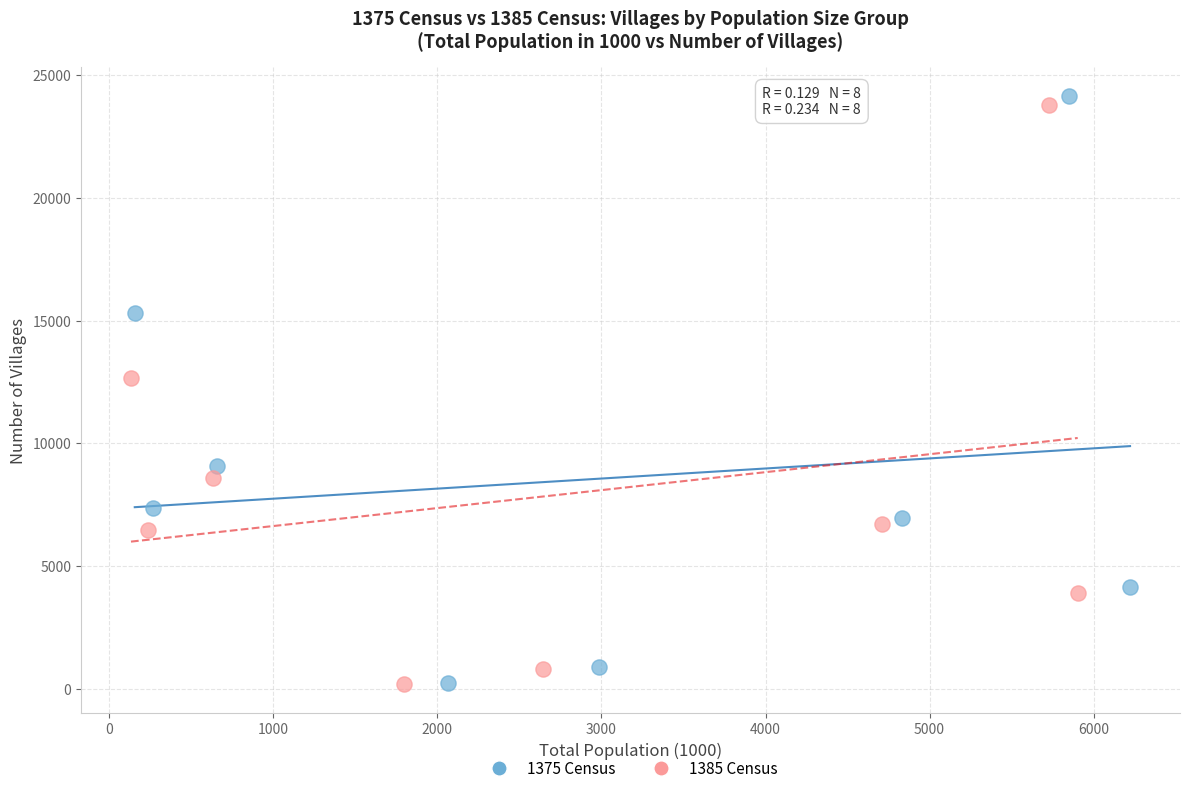

Which series has the largest Y range (max minus min)?

1375 Census